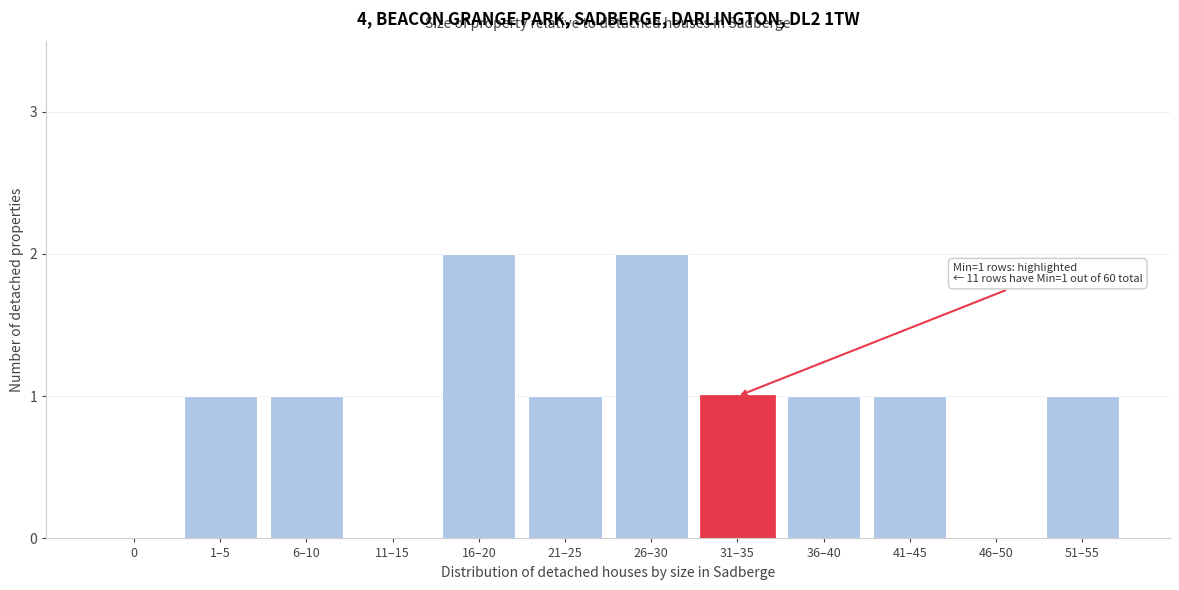

Reading right to left, list all the values displayed in this chart.

51–55=1	46–50=0	41–45=1	36–40=1	31–35=1	26–30=2	21–25=1	16–20=2	11–15=0	6–10=1	1–5=1	0=0